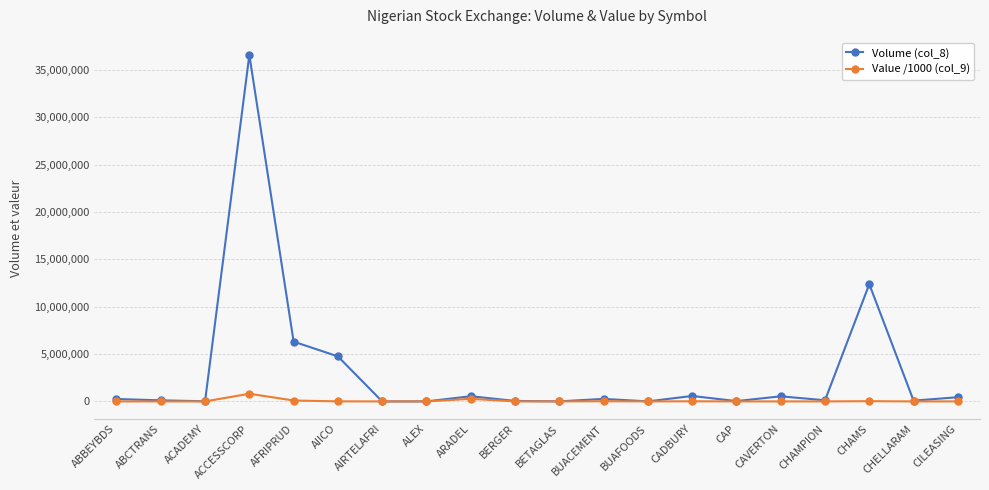

At which category is the sum across all series the highest?

ACCESSCORP